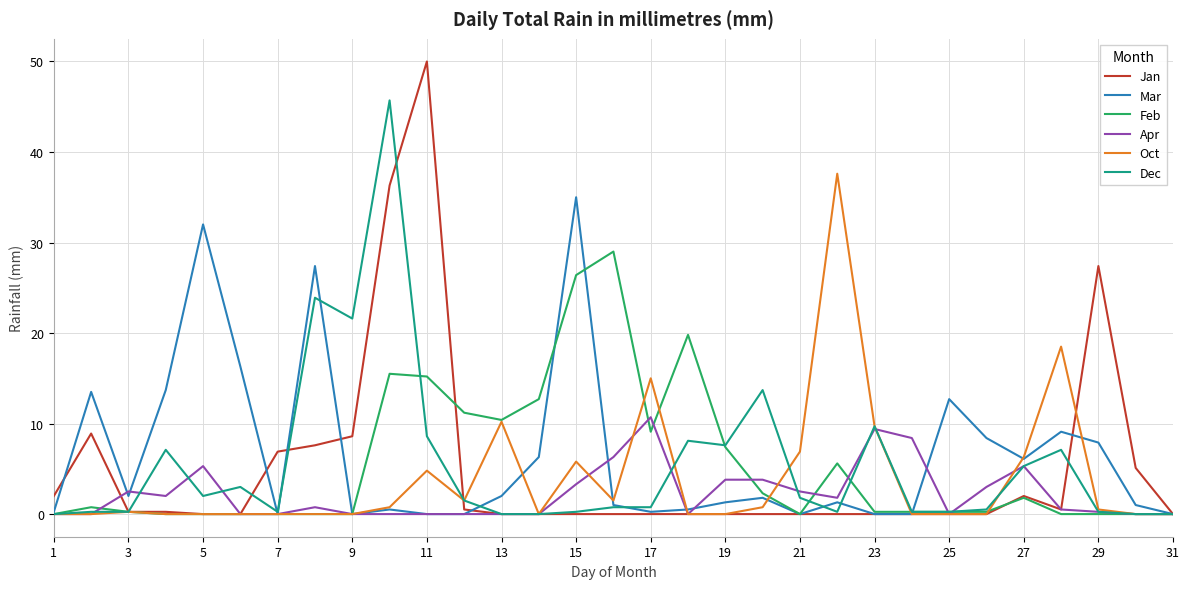

Which series has the widest spread of values?

Jan